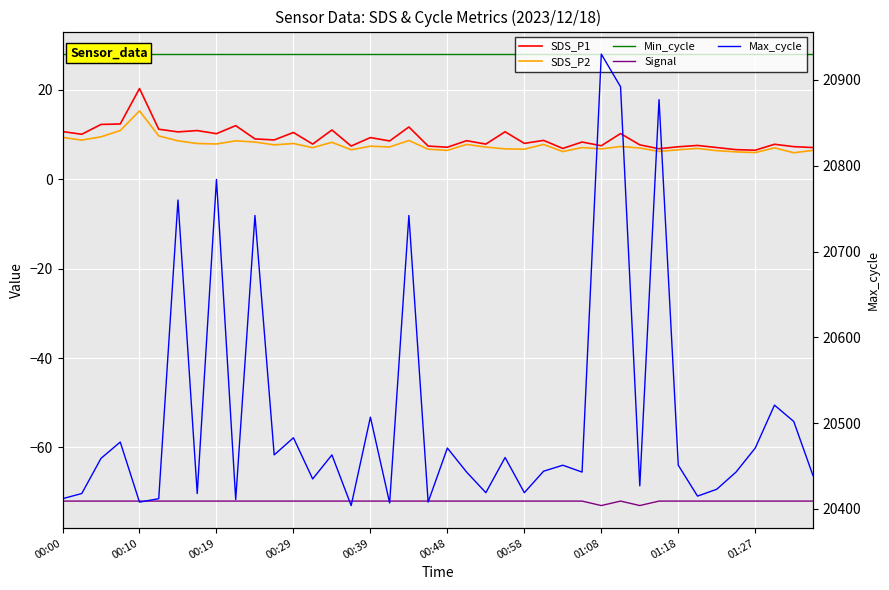

Which series has the largest range (max minus min)?

Samples